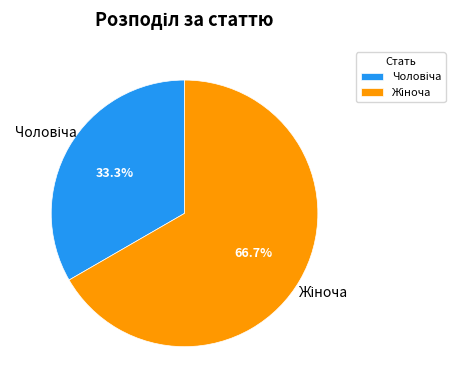

Does any single category account for the majority?

Yes